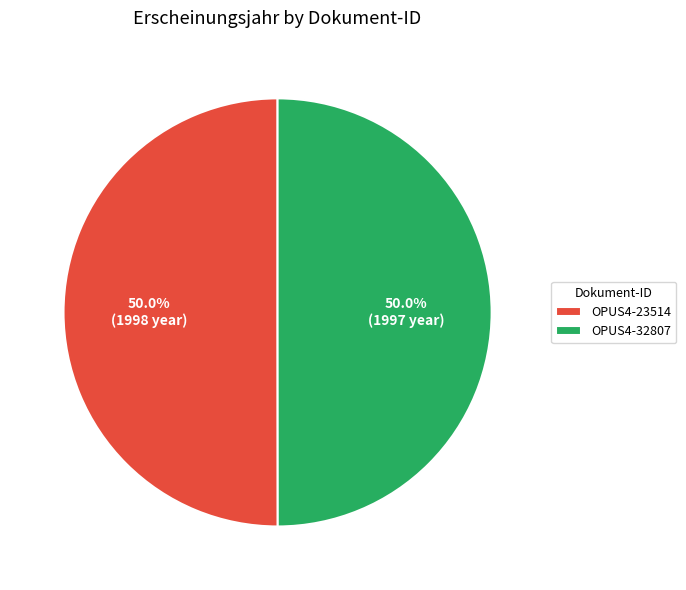

To the nearest percent, what portion does OPUS4-23514 represent?

50%